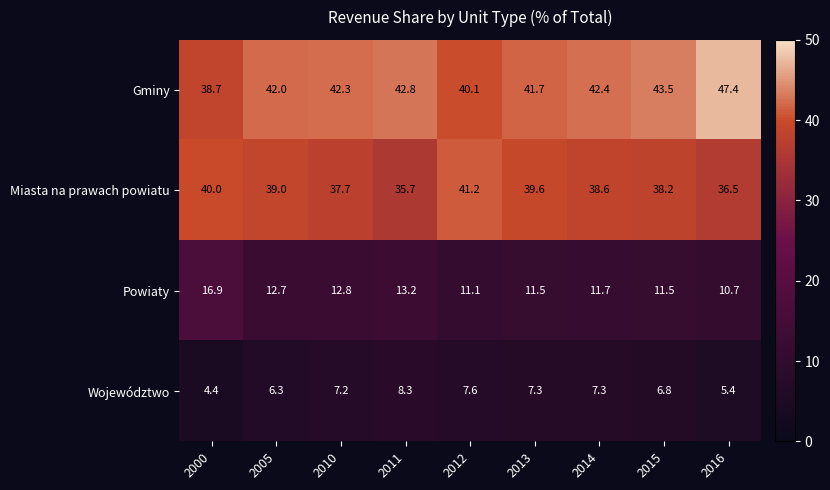

List the series in order of their peak value, lowest first.

Województwo, Powiaty, Miasta na prawach powiatu, Gminy